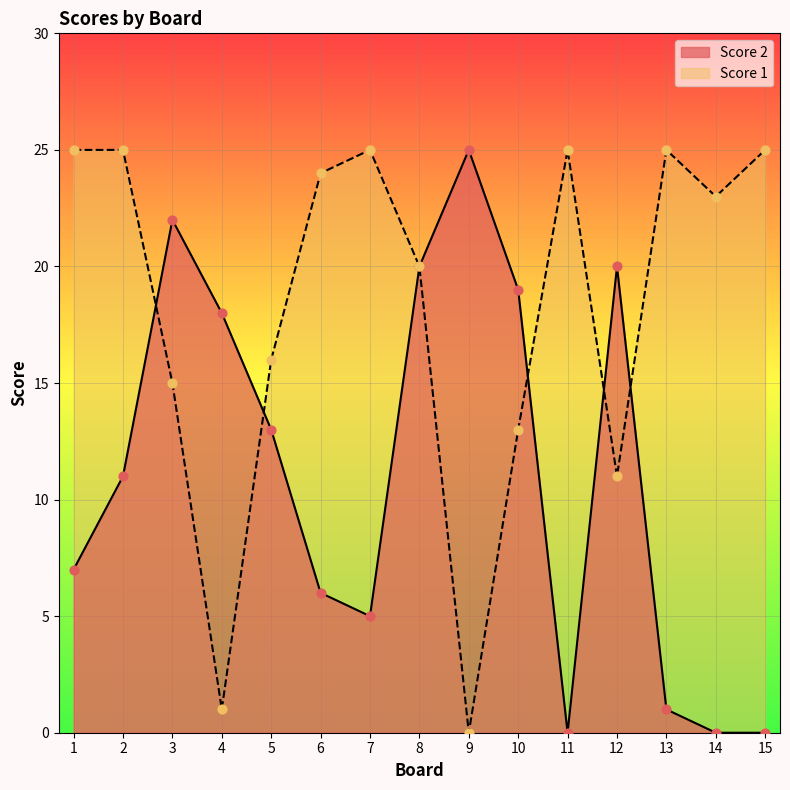

Is the value of Score 1 at 1 greater than the value of Score 2 at 5?

Yes